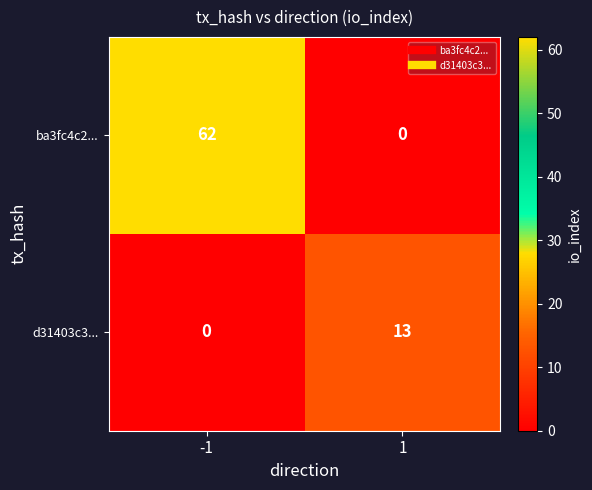

Reading right to left, extract all data points from this chart.

ba3fc4c2...: 0	62
d31403c3...: 13	0